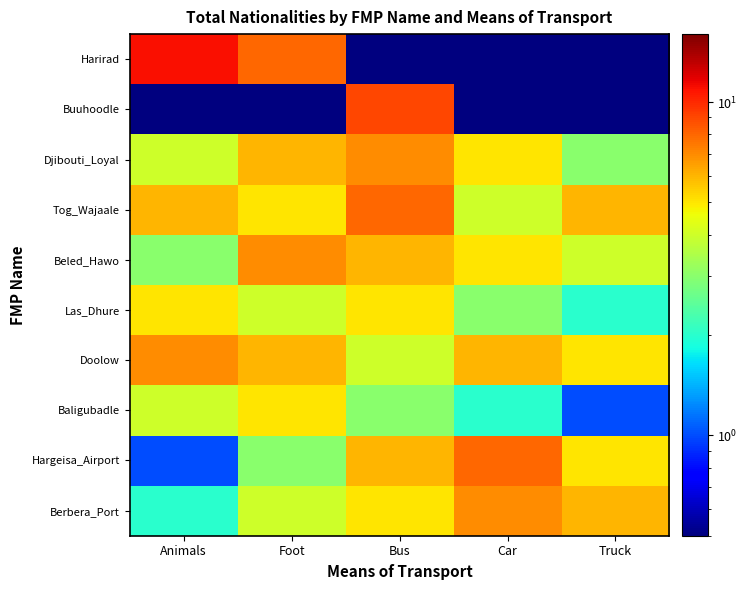

Count the number of data series in this chart.

10